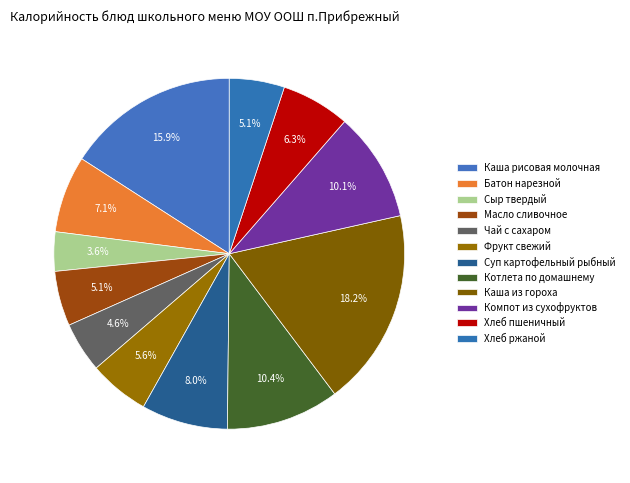

Count the number of slices in the pie.

12